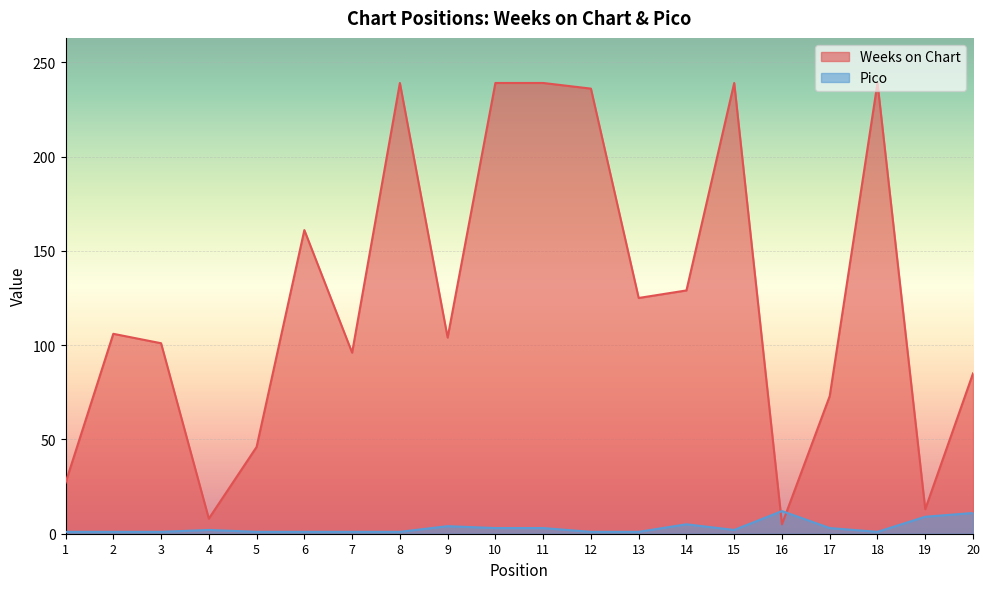

List the series in order of their overall mean, lowest first.

Pico, Weeks on Chart